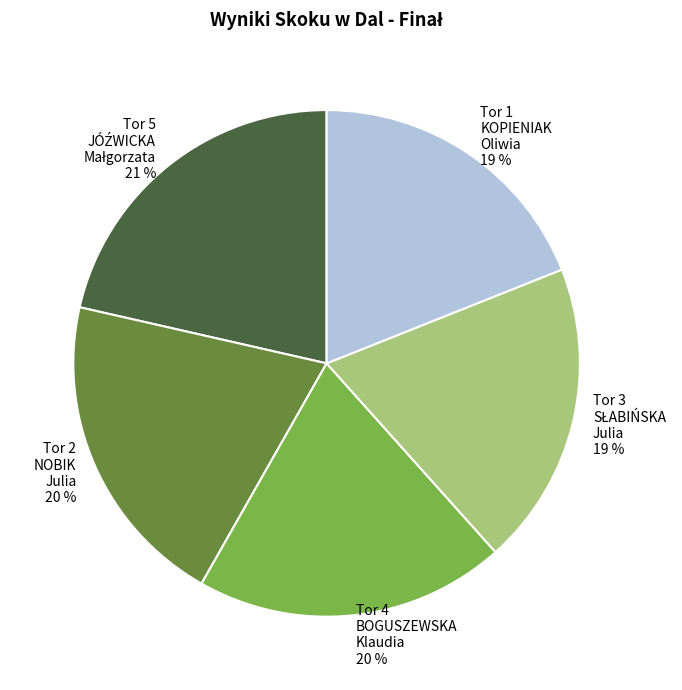

True or false: Tor 4 BOGUSZEWSKA Klaudia 20 % accounts for 20% of the total.

True